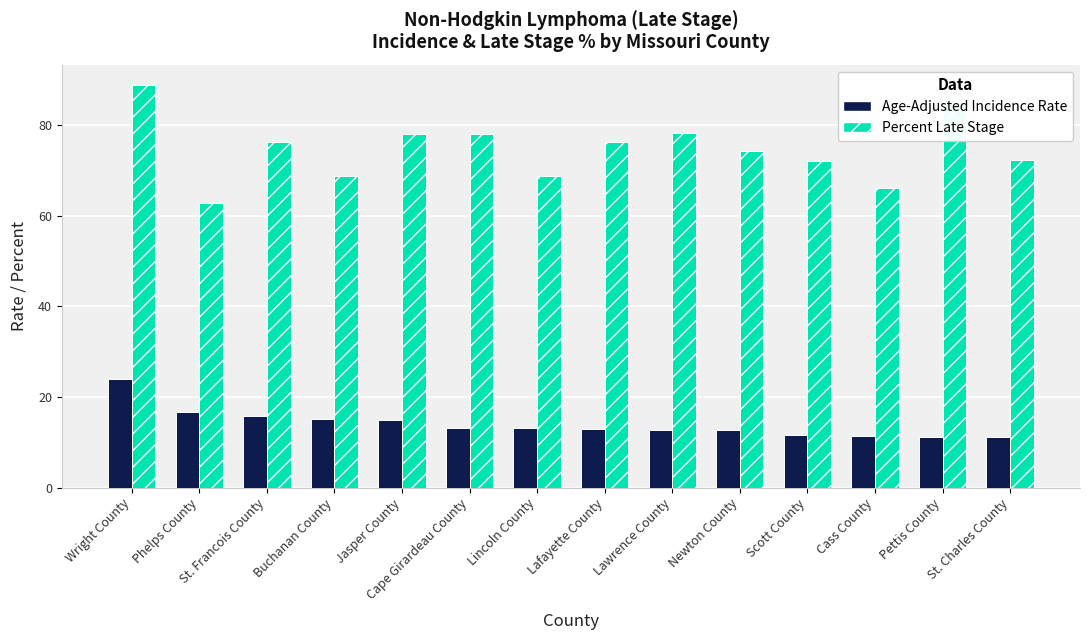

What is the maximum value for Age-Adjusted Incidence Rate?

23.9